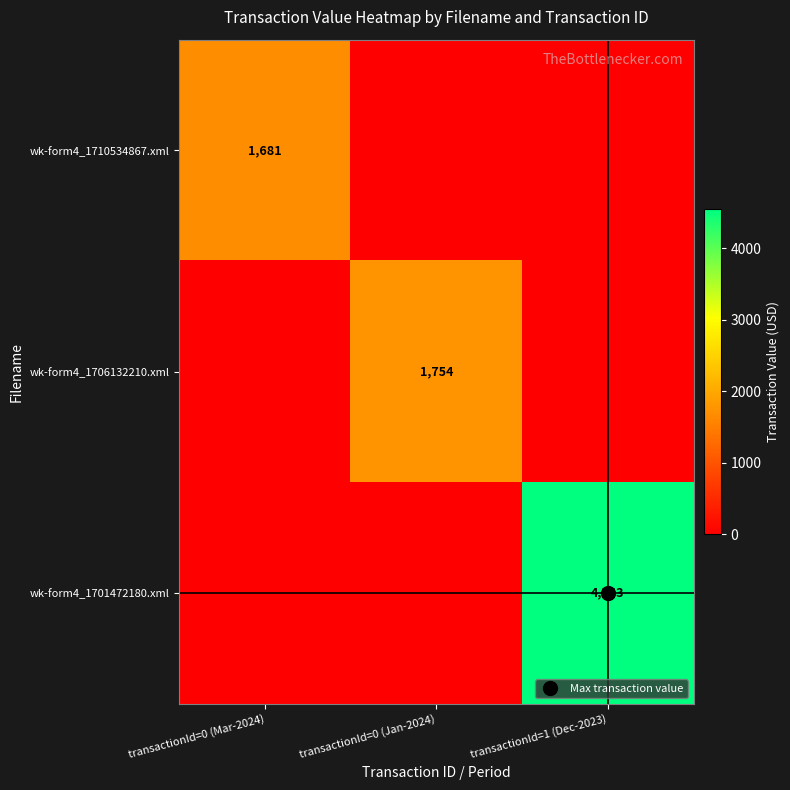

The value of wk-form4_1701472180.xml at transactionId=1 (Dec-2023) is 1626. True or false?

False